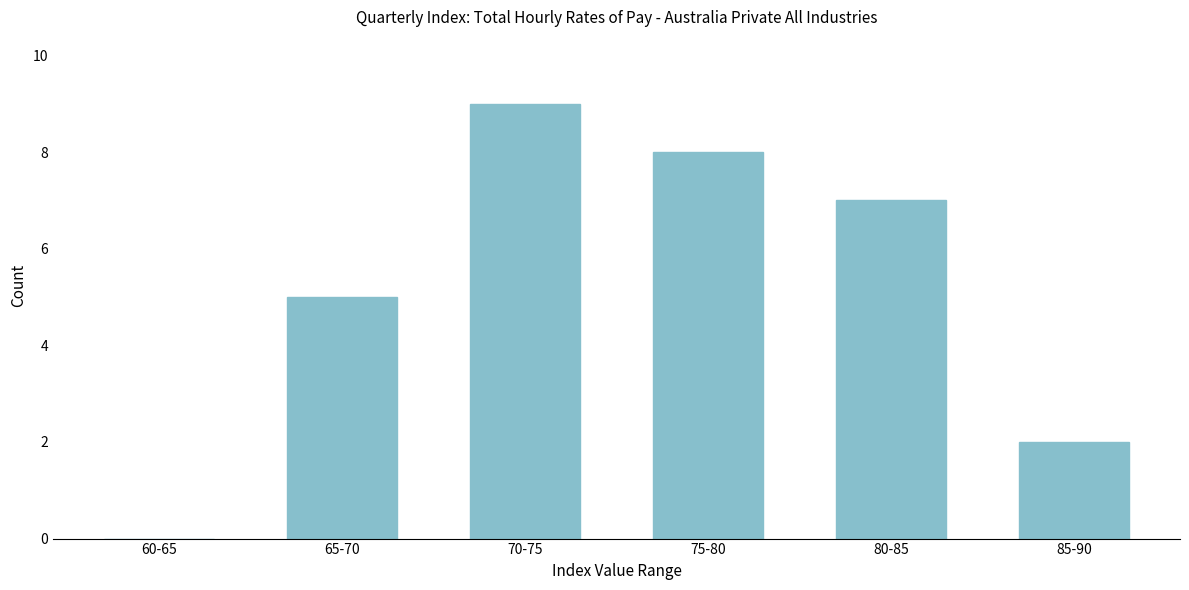

Reading left to right, transcribe all the data shown in this chart.

60-65=0	65-70=5	70-75=9	75-80=8	80-85=7	85-90=2